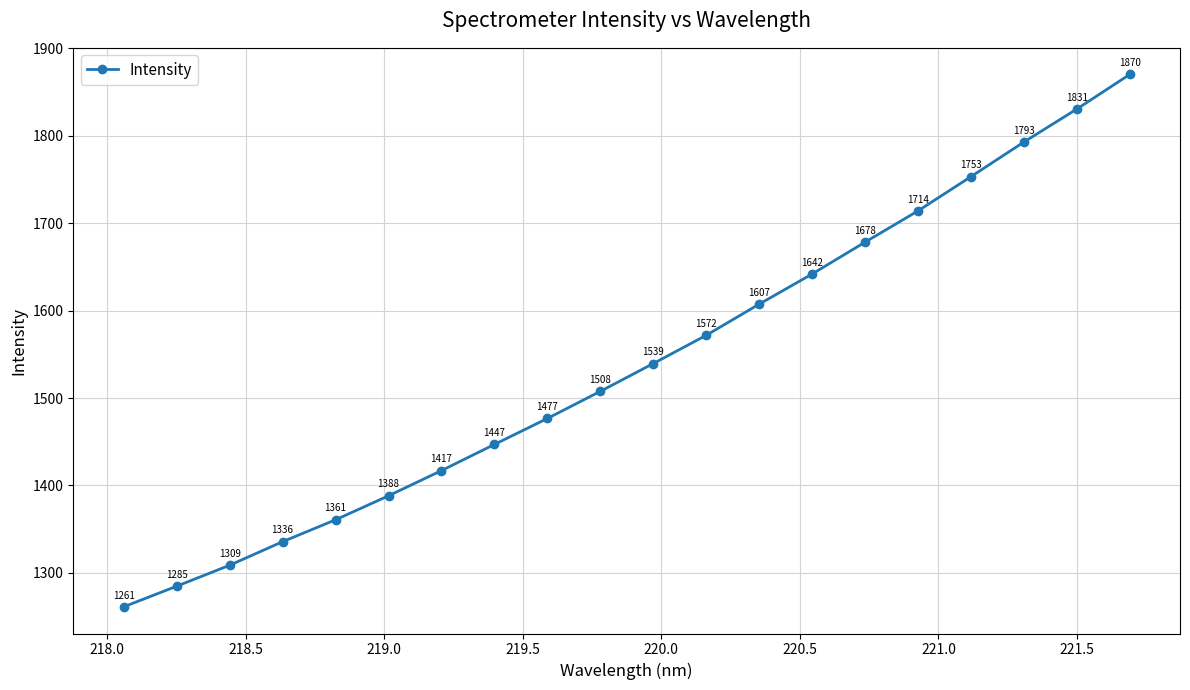

What is the minimum value shown in the chart?

1261.0